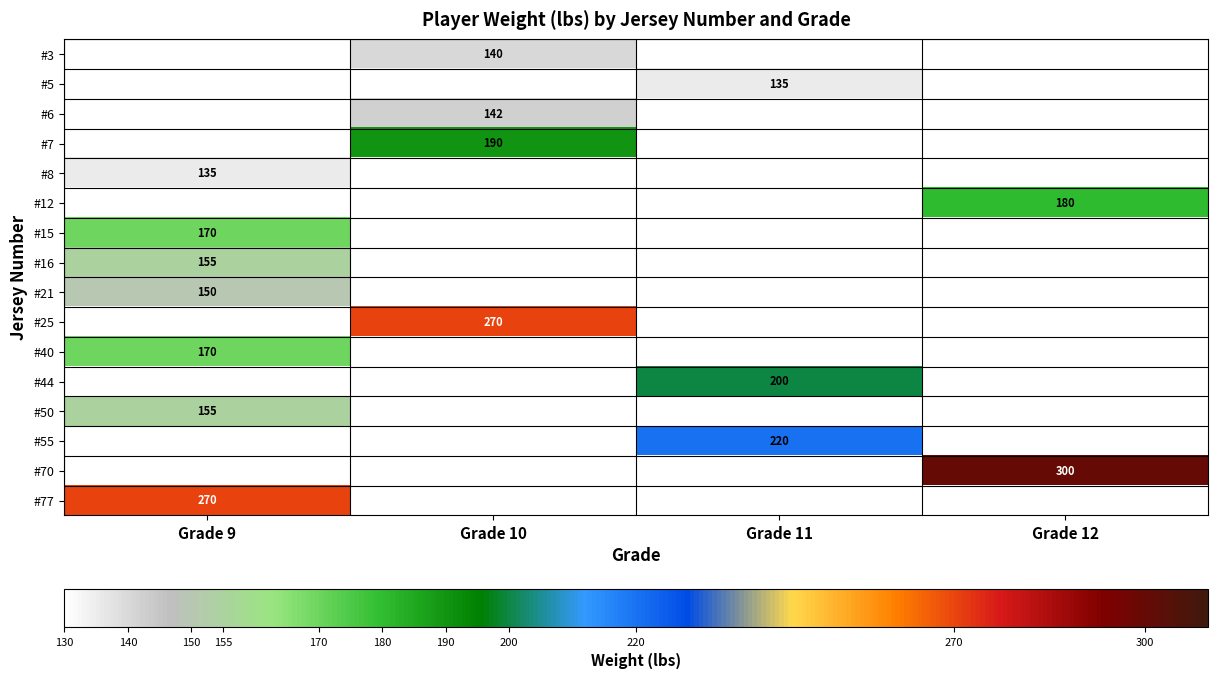

Is it true that #5 equals 40.2 at Grade 11?

False